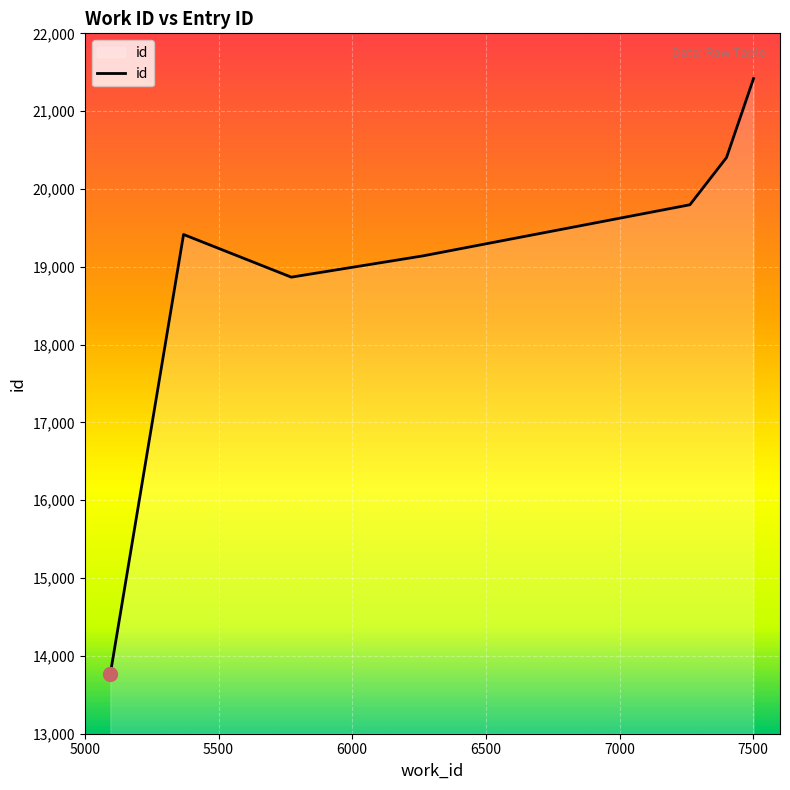

Reading left to right, list all the values displayed in this chart.

13766	19415	18867	19140	19797	20404	21418